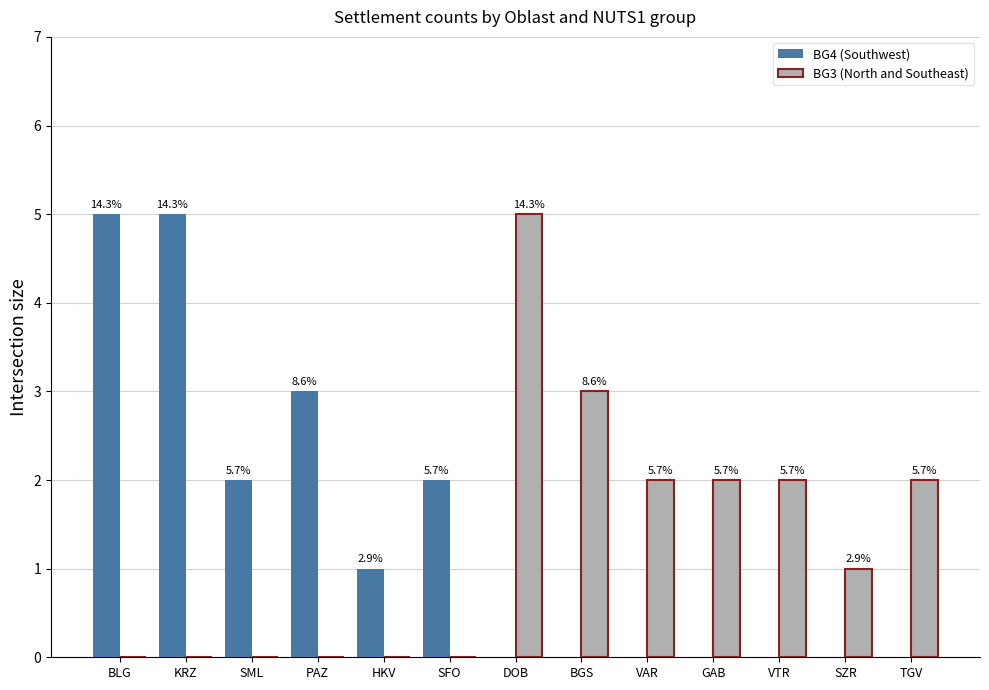

Between SFO and VTR, which series saw the biggest shift?

BG4 (Southwest)